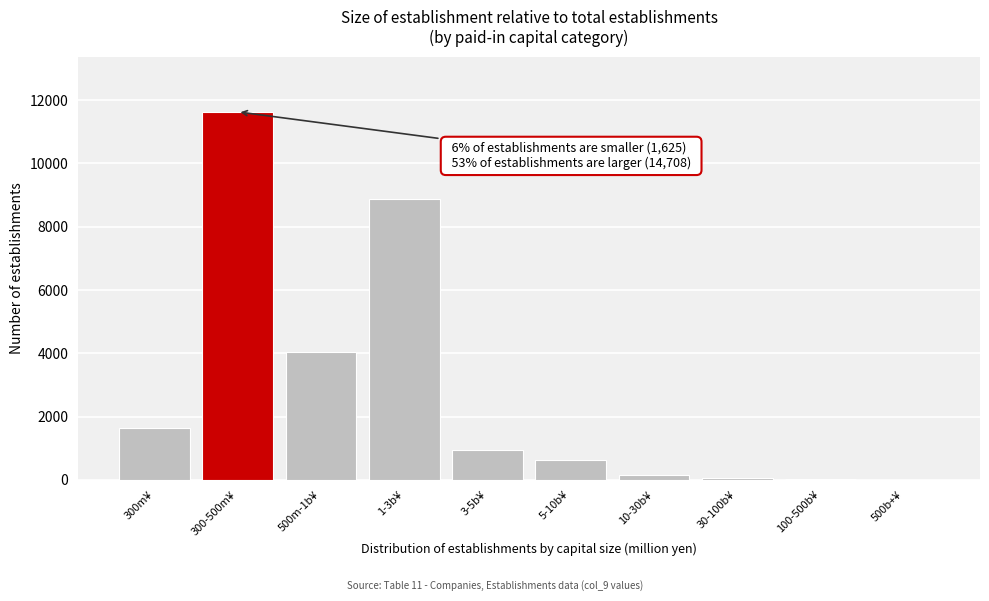

What is the sum of all values?

27960